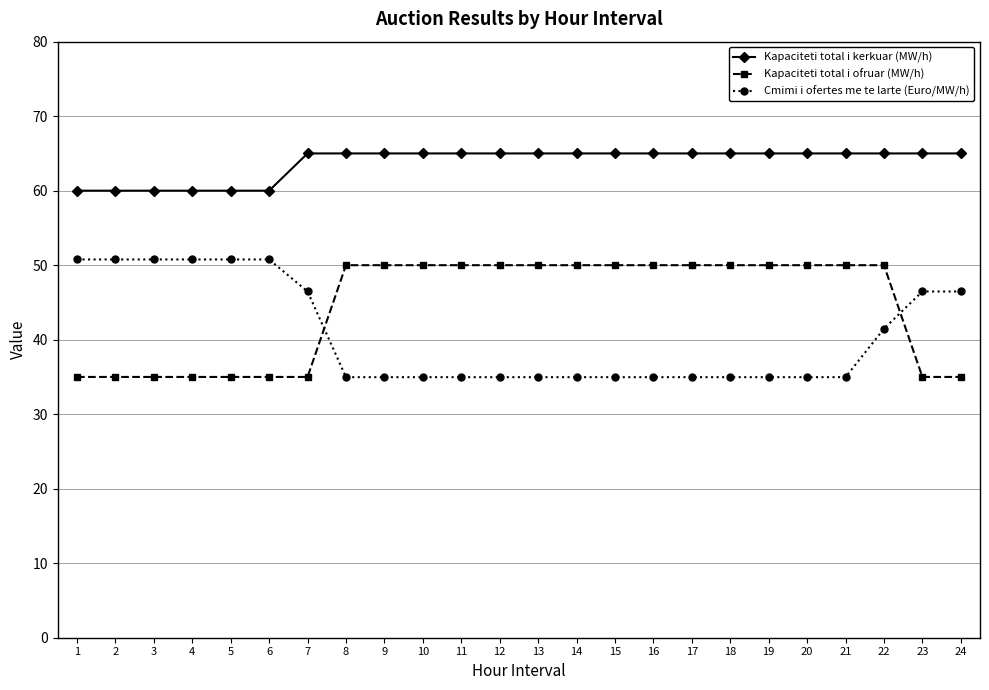

Reading left to right, what are all the values shown in this chart?

Kapaciteti total i kerkuar (MW/h): 60.0	60.0	60.0	60.0	60.0	60.0	65.0	65.0	65.0	65.0	65.0	65.0	65.0	65.0	65.0	65.0	65.0	65.0	65.0	65.0	65.0	65.0	65.0	65.0
Kapaciteti total i ofruar (MW/h): 35.0	35.0	35.0	35.0	35.0	35.0	35.0	50.0	50.0	50.0	50.0	50.0	50.0	50.0	50.0	50.0	50.0	50.0	50.0	50.0	50.0	50.0	35.0	35.0
Cmimi i ofertes me te larte (Euro/MW/h): 50.8	50.8	50.8	50.8	50.8	50.8	46.5	35.0	35.0	35.0	35.0	35.0	35.0	35.0	35.0	35.0	35.0	35.0	35.0	35.0	35.0	41.5	46.5	46.5